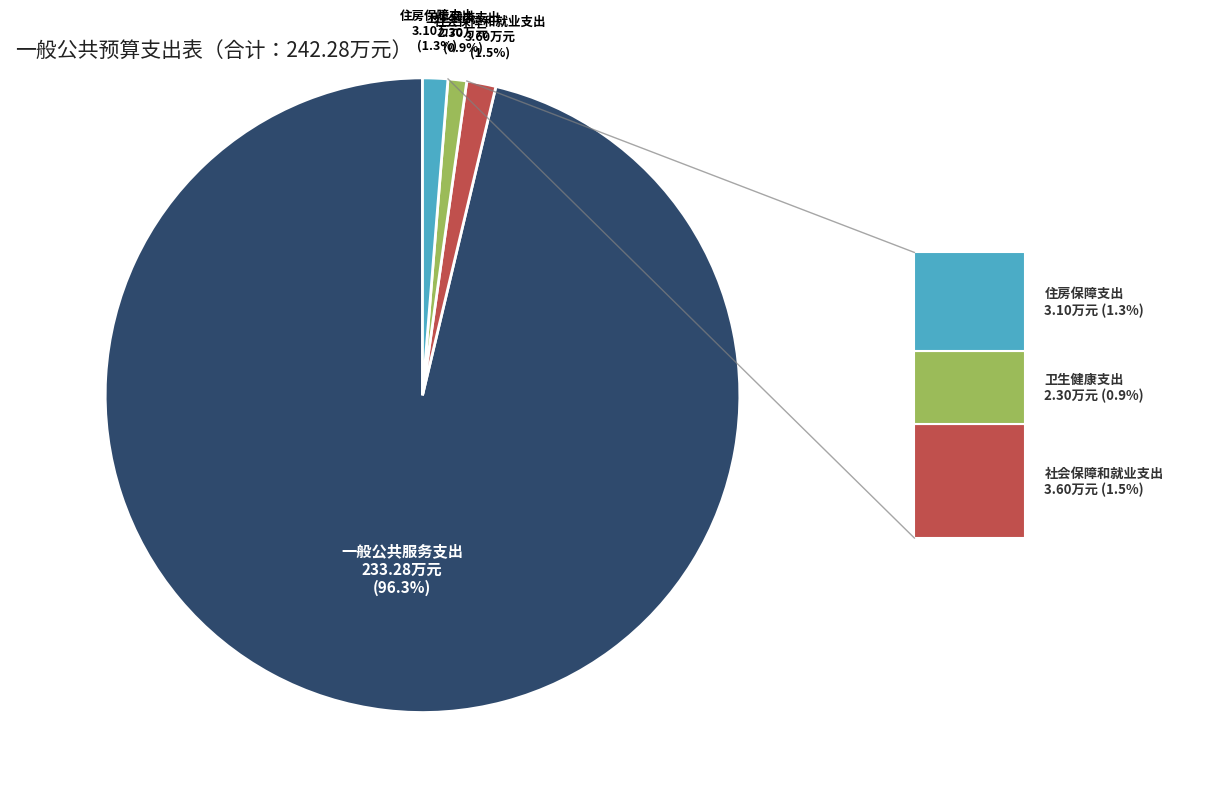

Is there any slice that represents more than half of the pie?

Yes